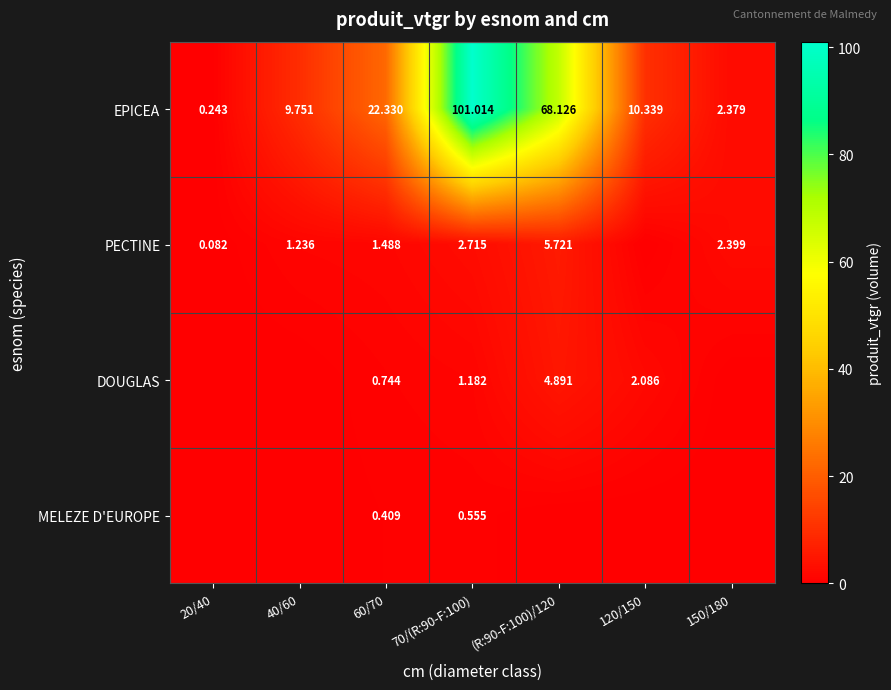

Rank the series at 70/(R:90-F:100) from highest to lowest value.

EPICEA, PECTINE, DOUGLAS, MELEZE D'EUROPE